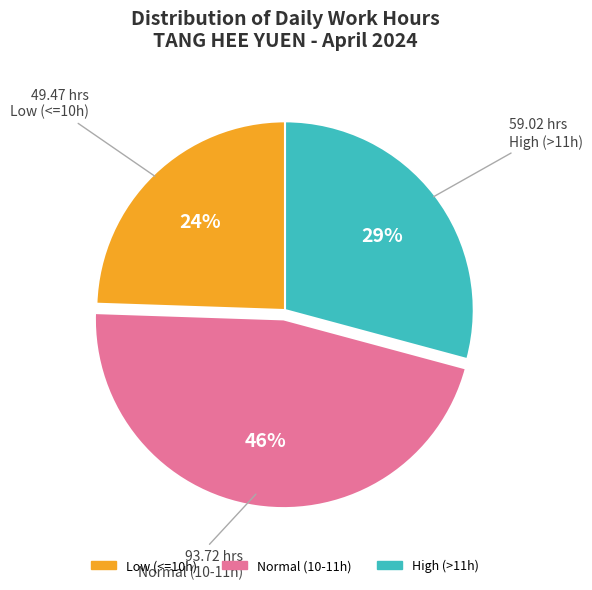

Is there any slice that represents more than half of the pie?

No